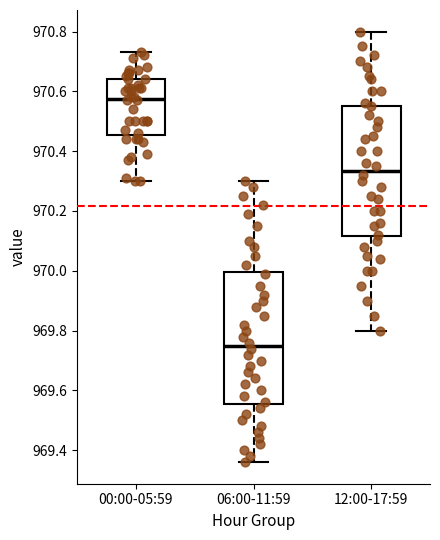

Where does the upper whisker of the box for 12:00-17:59 end on the y-axis? The values are not printed on the chart, so give them approximately, as read against the axis.

970.80